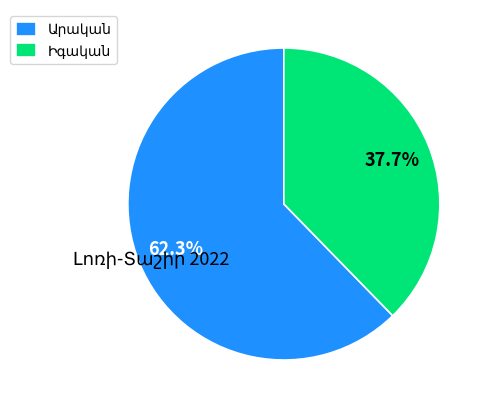

Is there any slice that represents more than half of the pie?

Yes